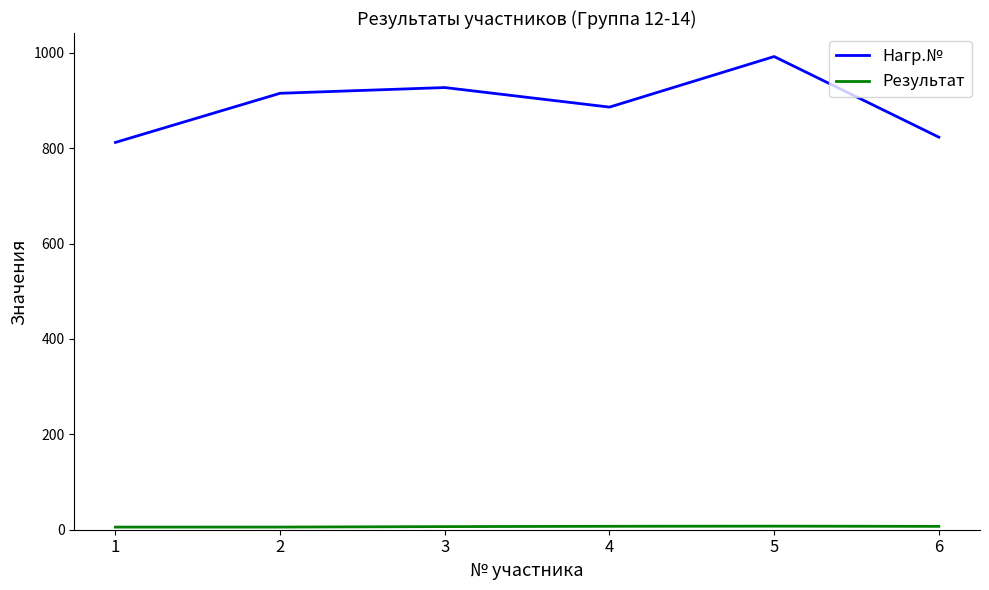

Which series has the largest total across all categories?

Нагр.№